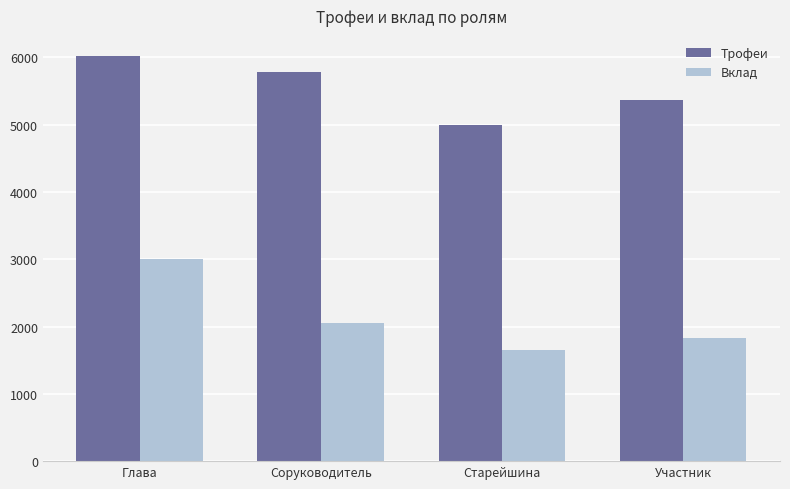

What is the sum of all Трофеи values?

22149.1